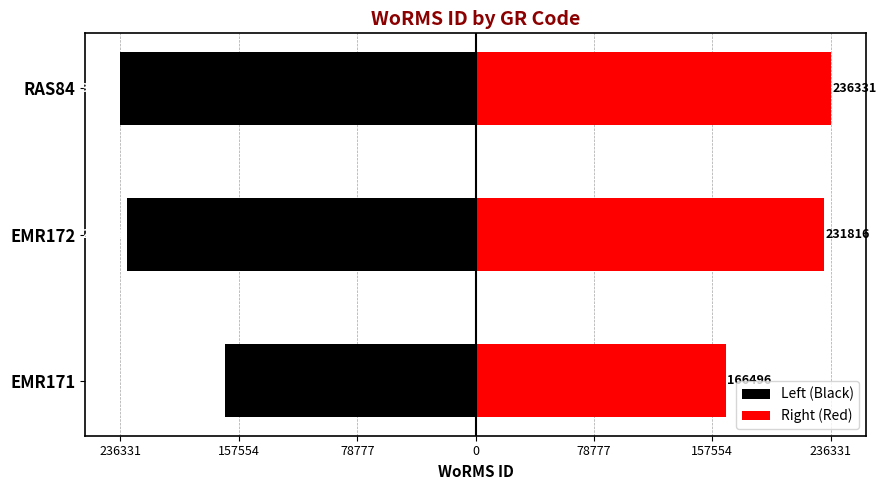

Reading right to left, list all the values displayed in this chart.

Left (Black): -236331	-231816	-166496
Right (Red): 236331	231816	166496